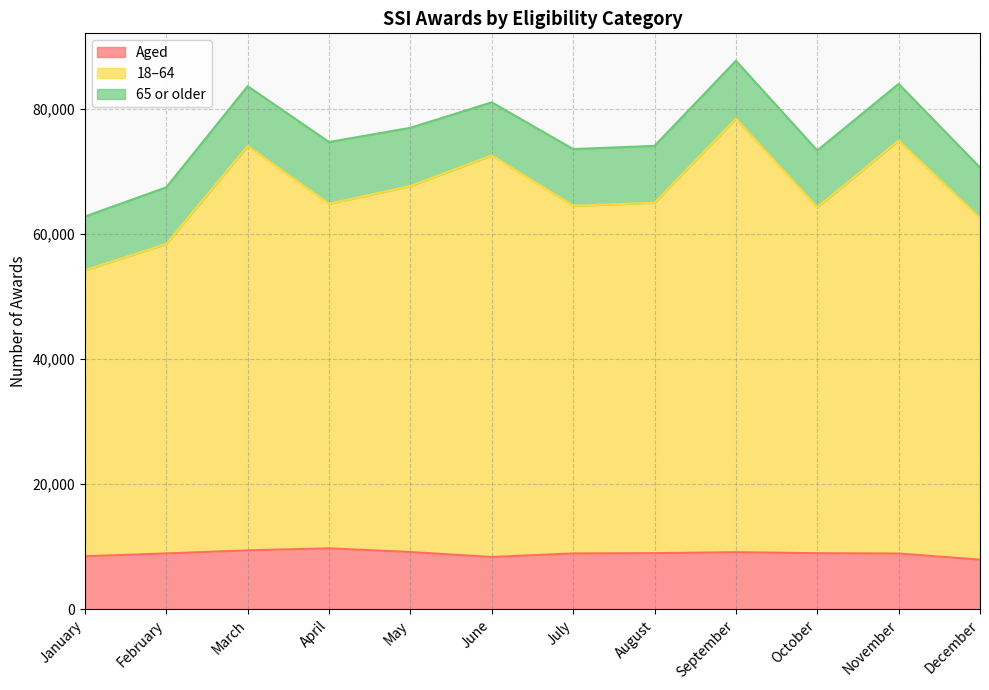

What is the difference between the maximum and minimum values in the Aged series?

1807